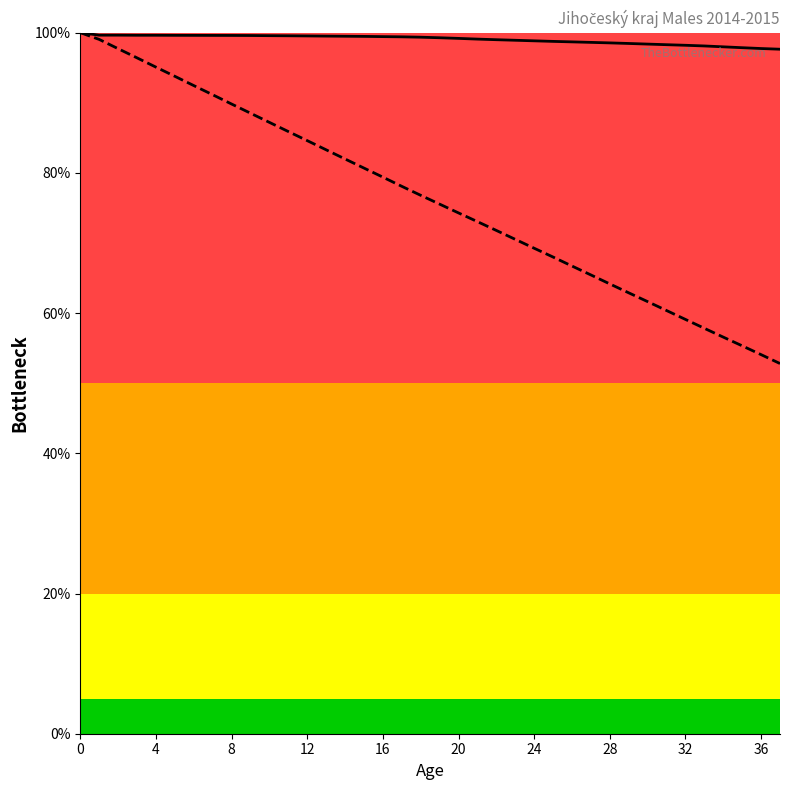

True or false: lx (survivors, %) has more than 1 interior local peaks.

False